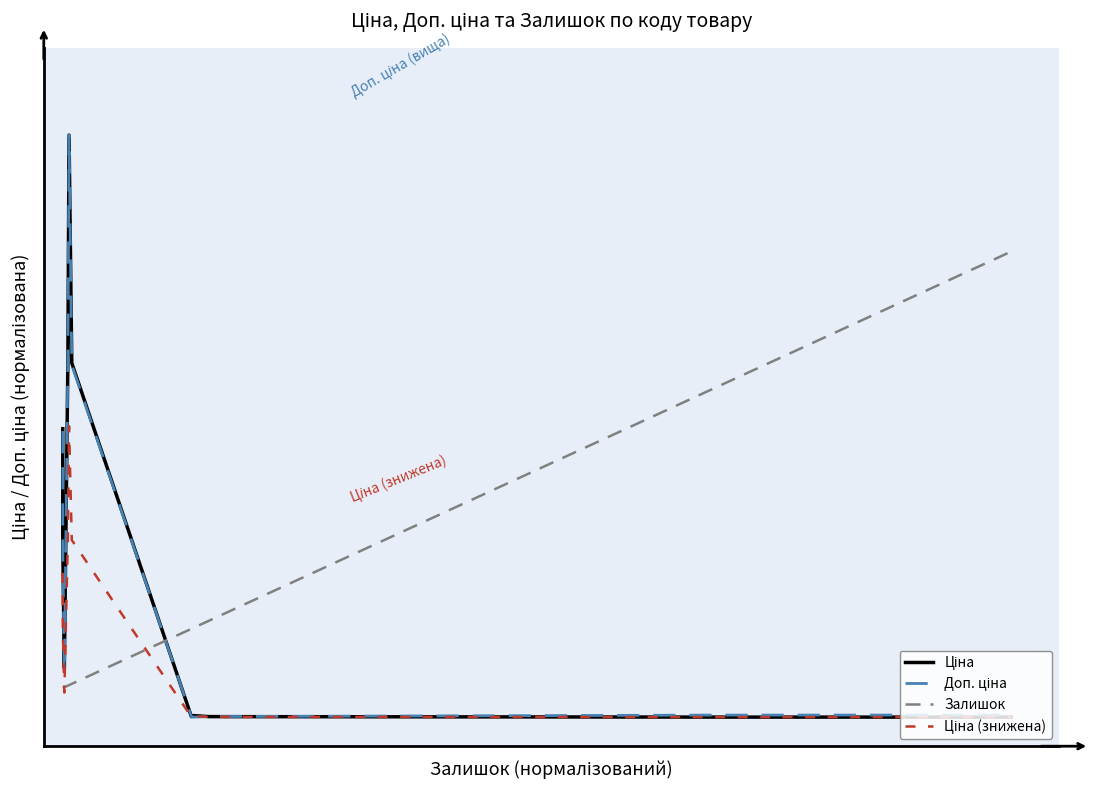

What is the difference between the maximum and second lowest values in the Ціна series?

1.0